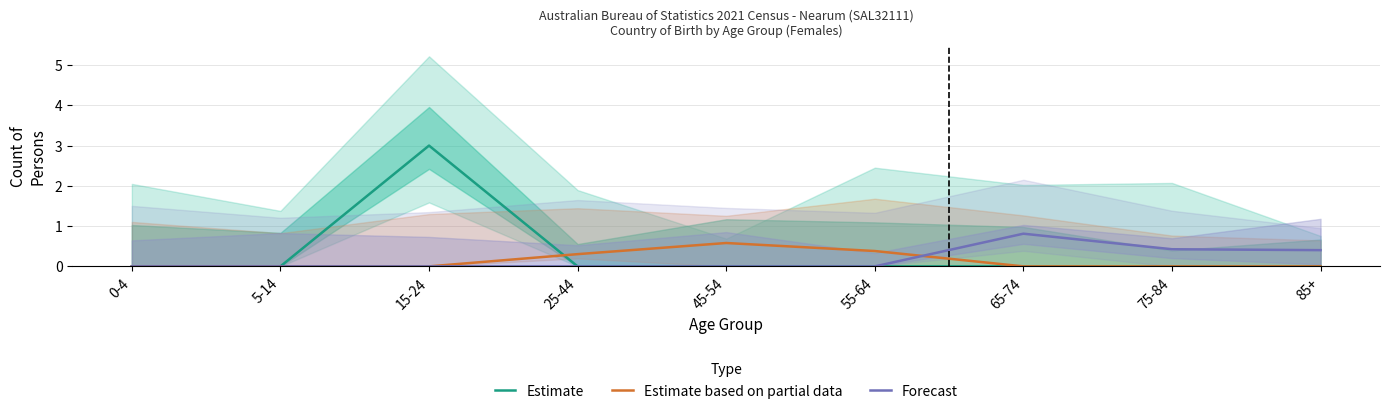

Where is the first local maximum for Forecast?

65-74